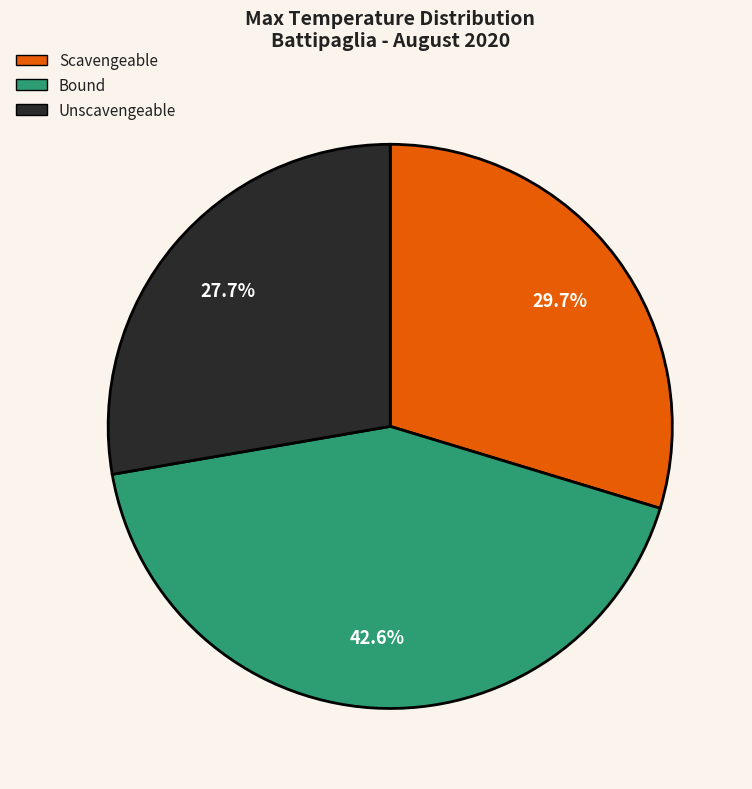

Does any single category account for the majority?

No